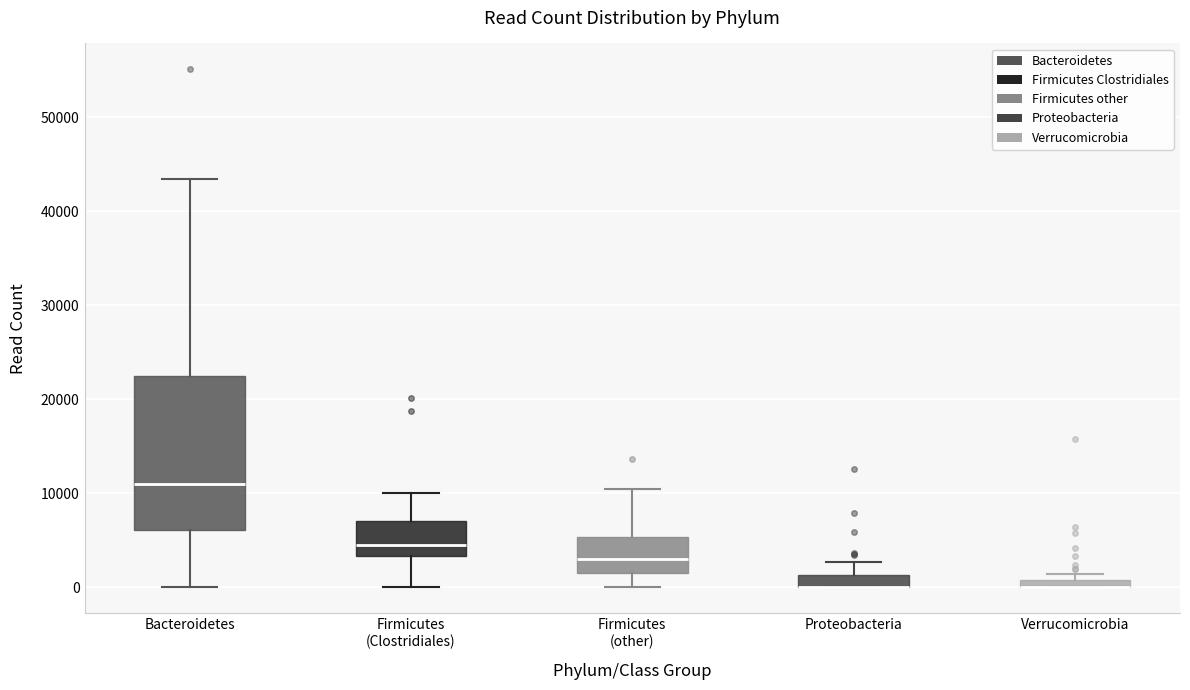

Comparing the boxes themselves (not the whiskers), which one is the tallest?

Bacteroidetes